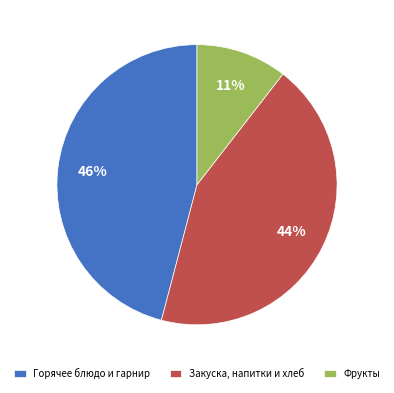

Does any single category account for the majority?

No